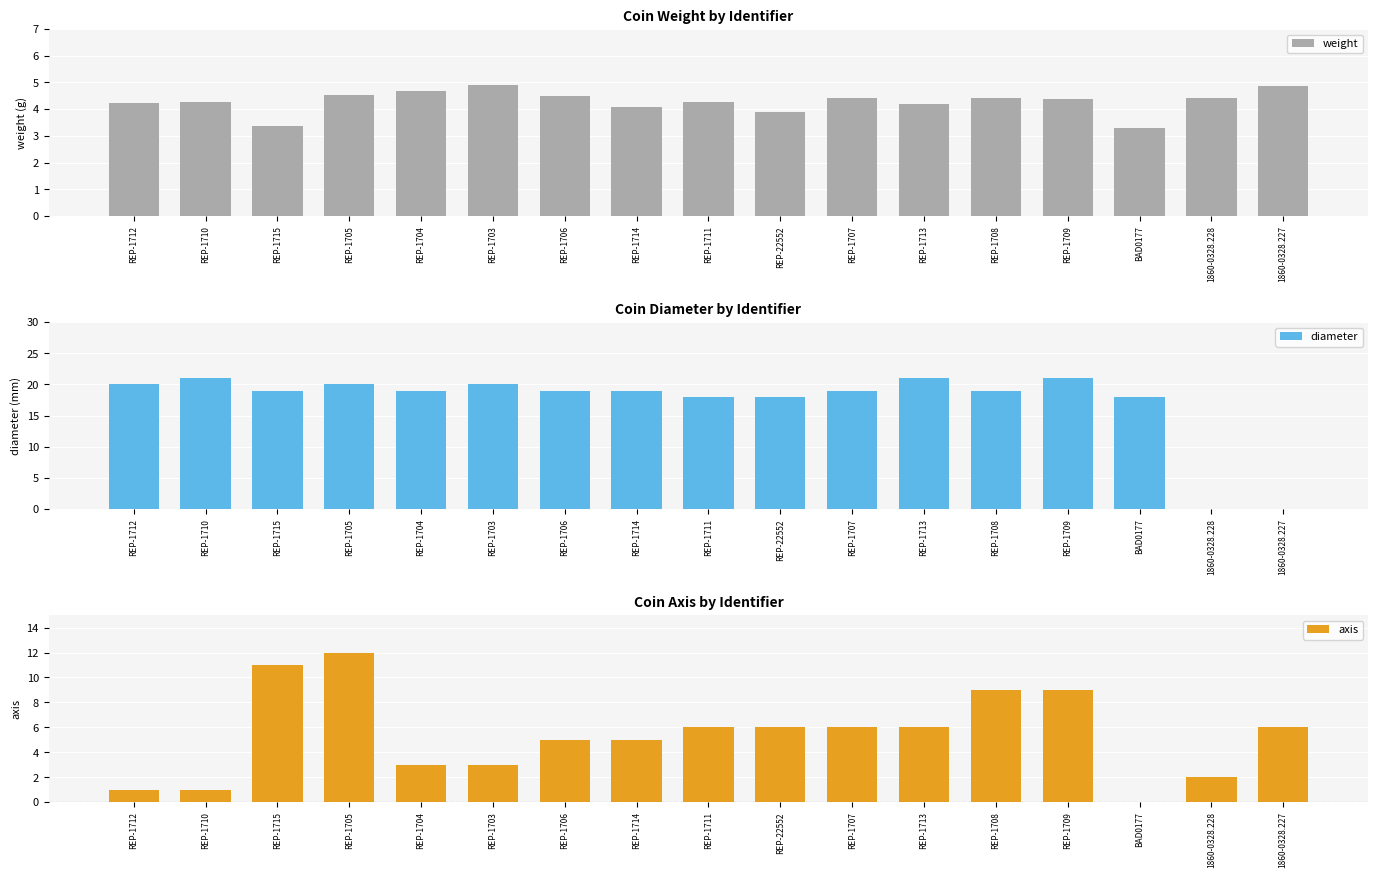

Which series has the widest spread of values?

diameter